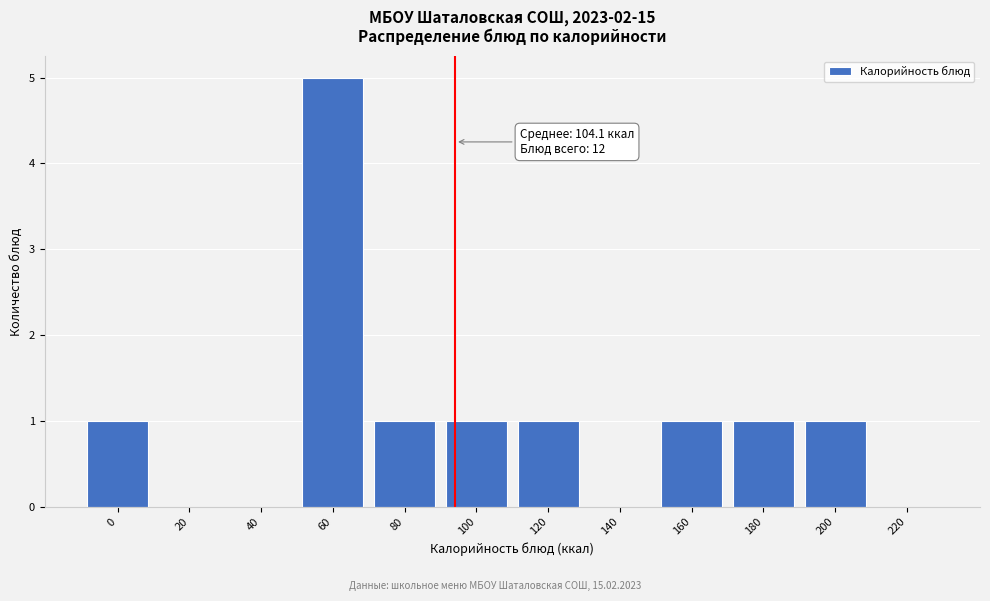

Reading left to right, what are all the values shown in this chart?

0=1	20=0	40=0	60=5	80=1	100=1	120=1	140=0	160=1	180=1	200=1	220=0